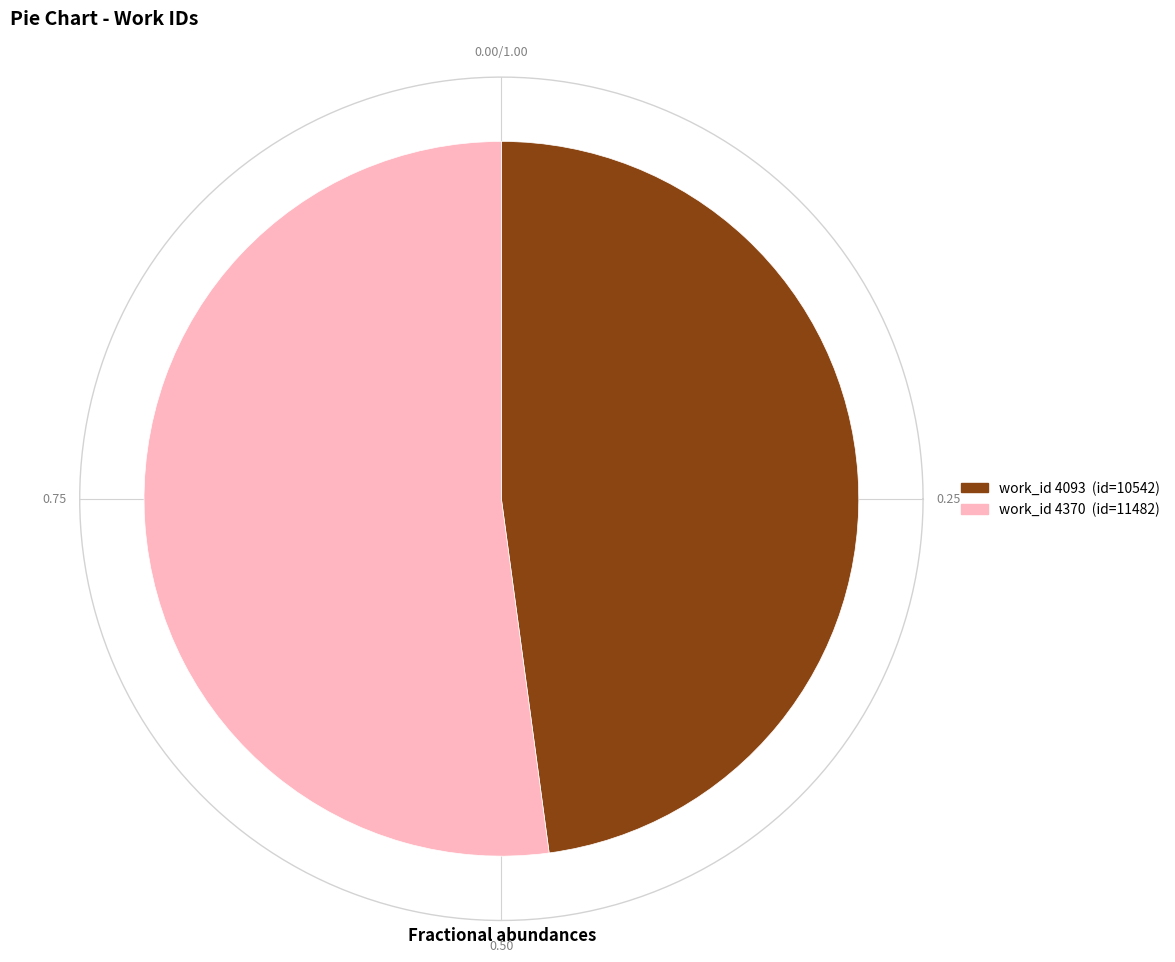

Which slice is the smallest?

4093